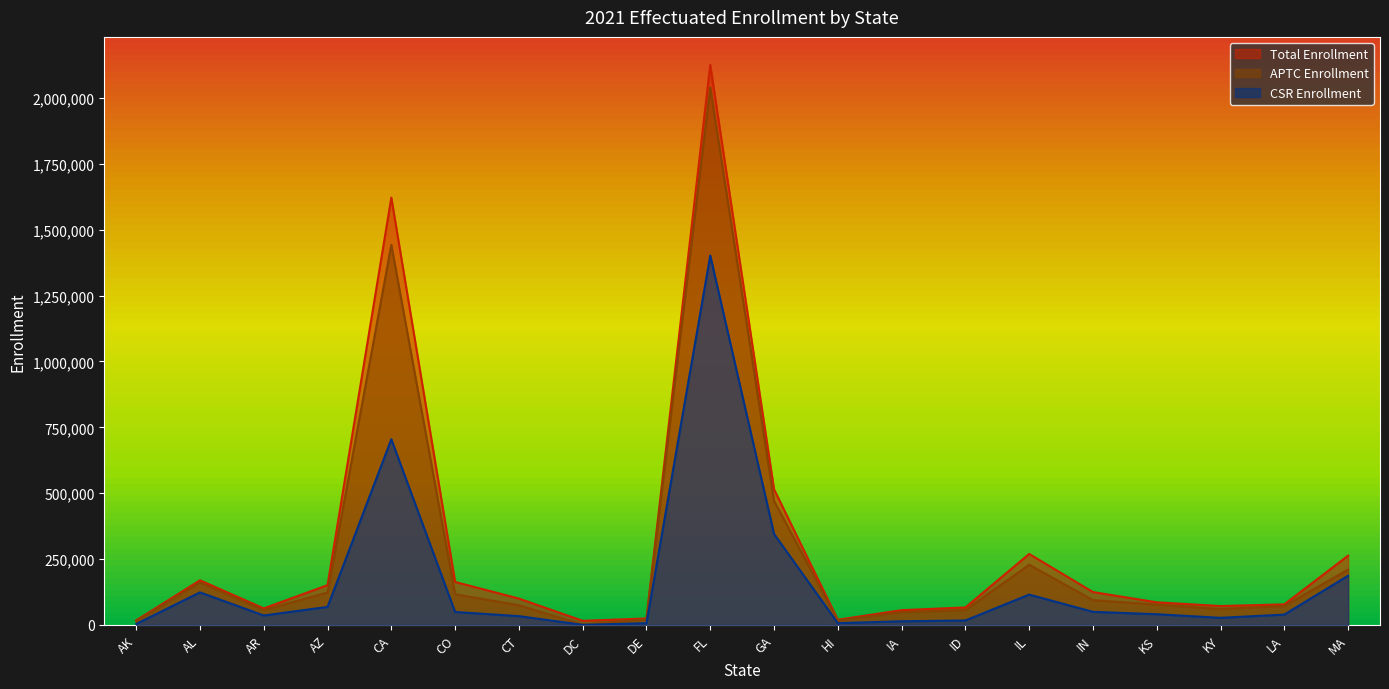

Does the chart display data point markers on the line(s)?

No